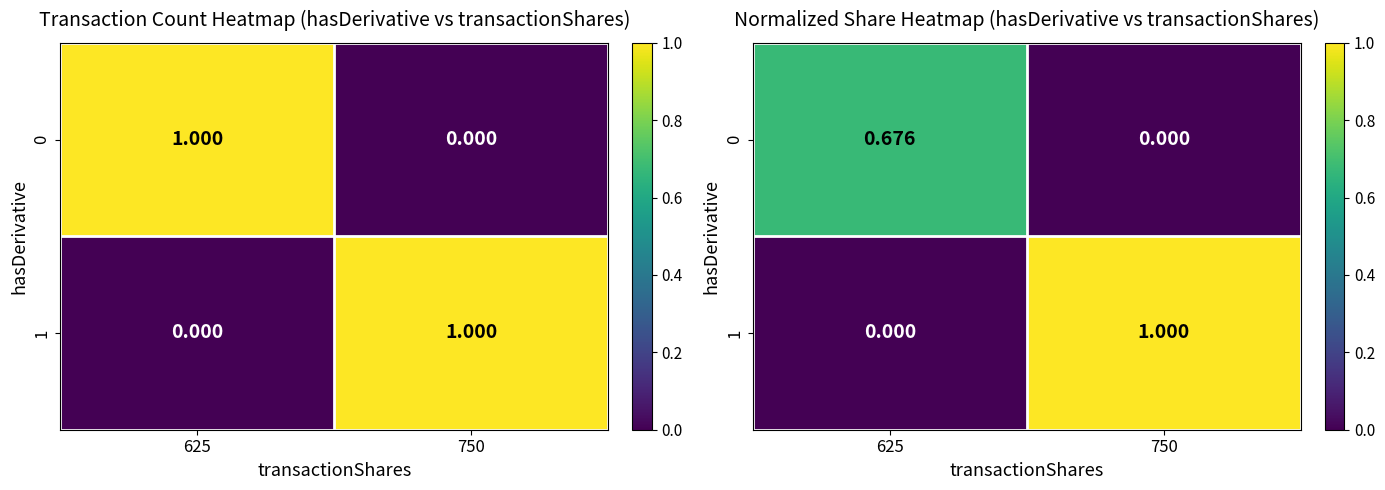

True or false: 0 has a value of 0.9 at 625.

False